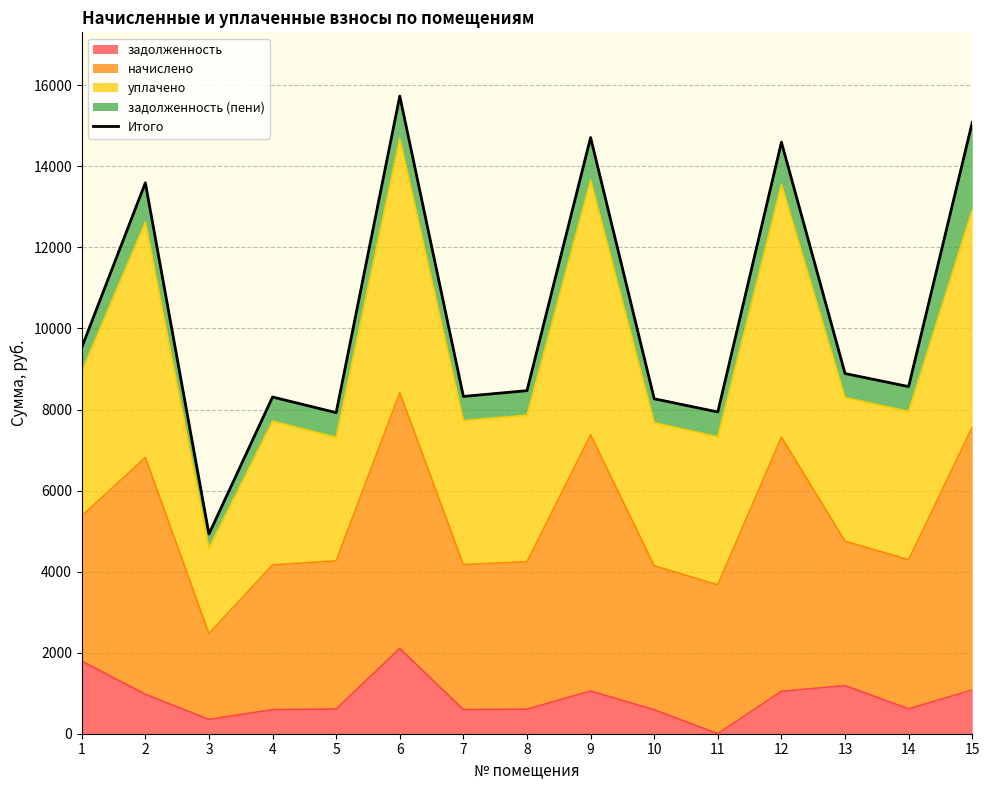

What is the average value?

10324.1